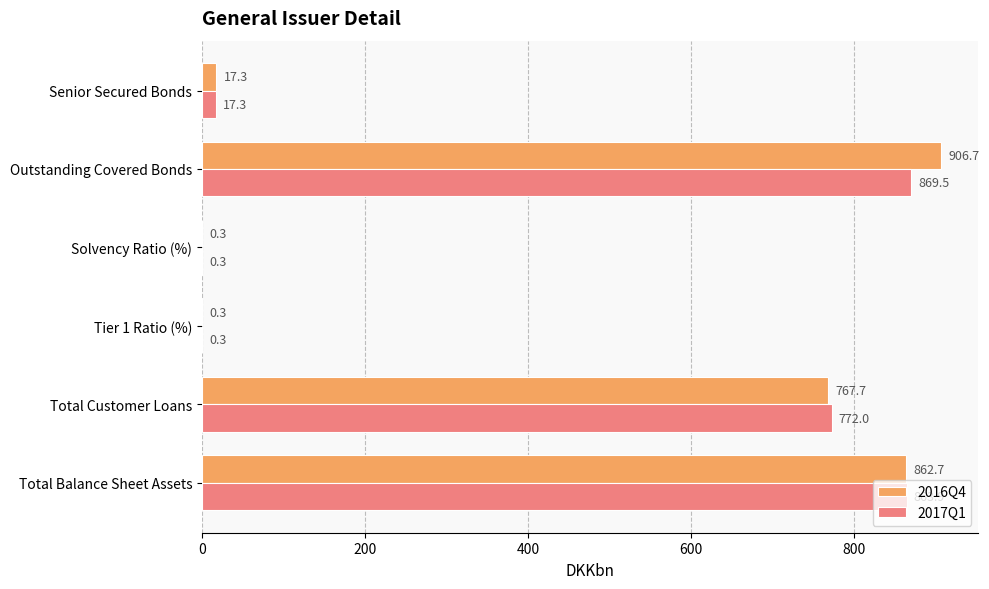

Between Total Customer Loans and Solvency Ratio (%), which series saw the biggest shift?

2017Q1